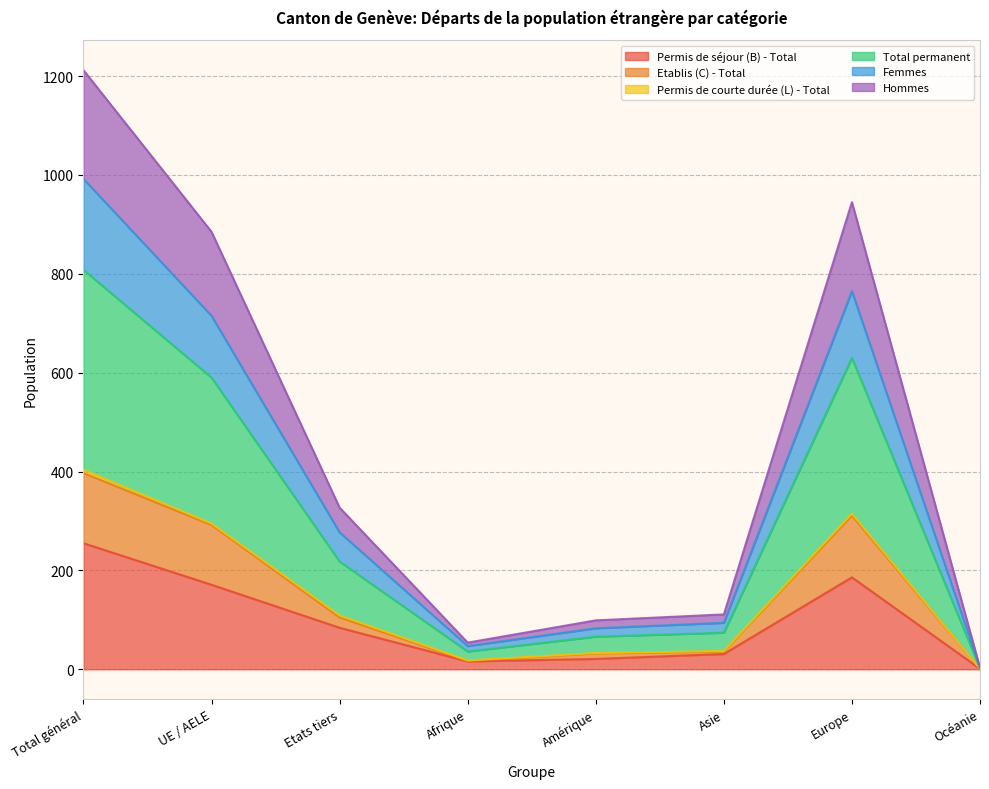

True or false: Total permanent and Hommes intersect in this chart.

False